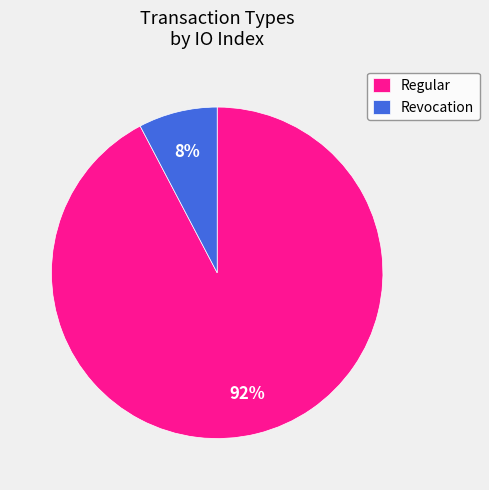

To the nearest percent, what is the average slice percentage?

50%